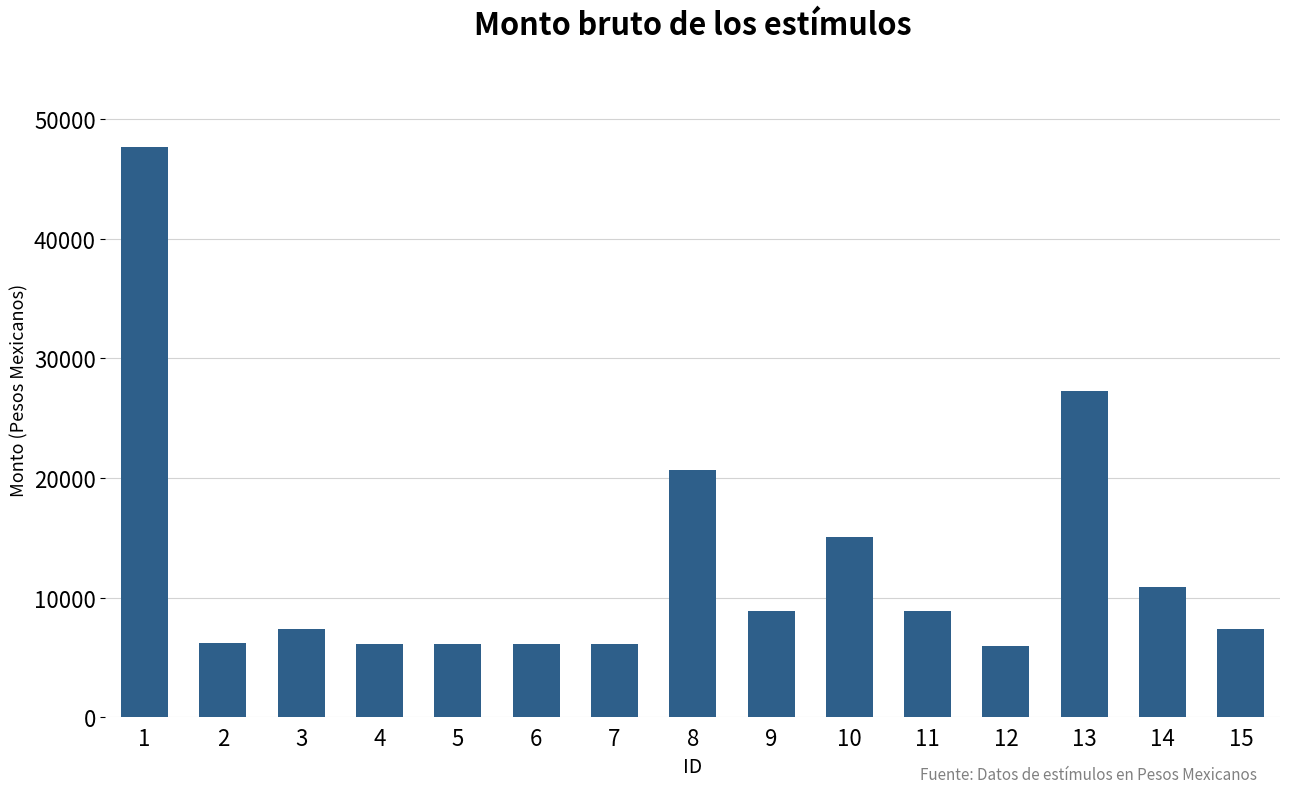

The value at 3 is 2959.6. True or false?

False